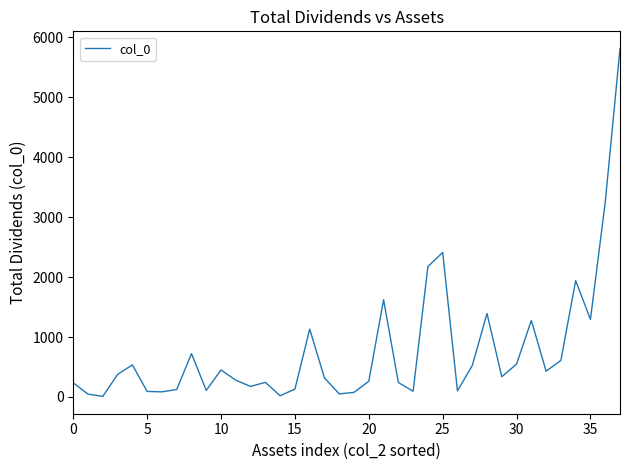

What is the difference between the maximum and second lowest values?

5787.4